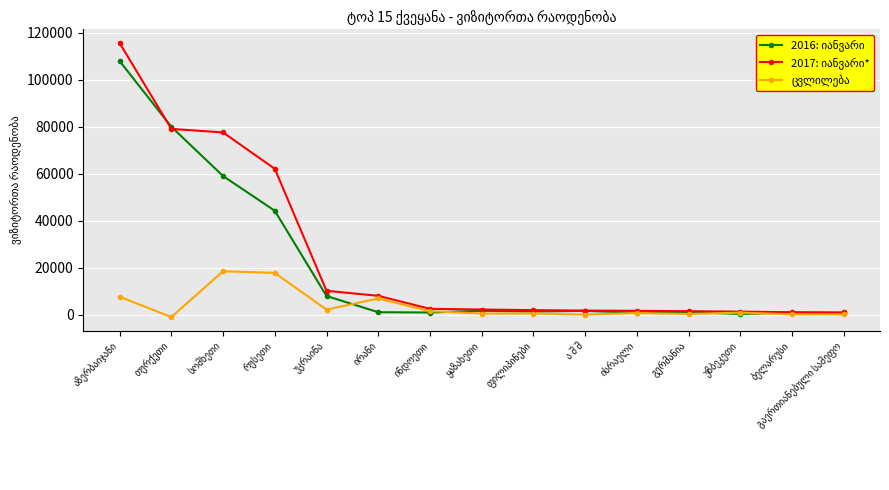

What is the maximum value shown in the chart?

115527